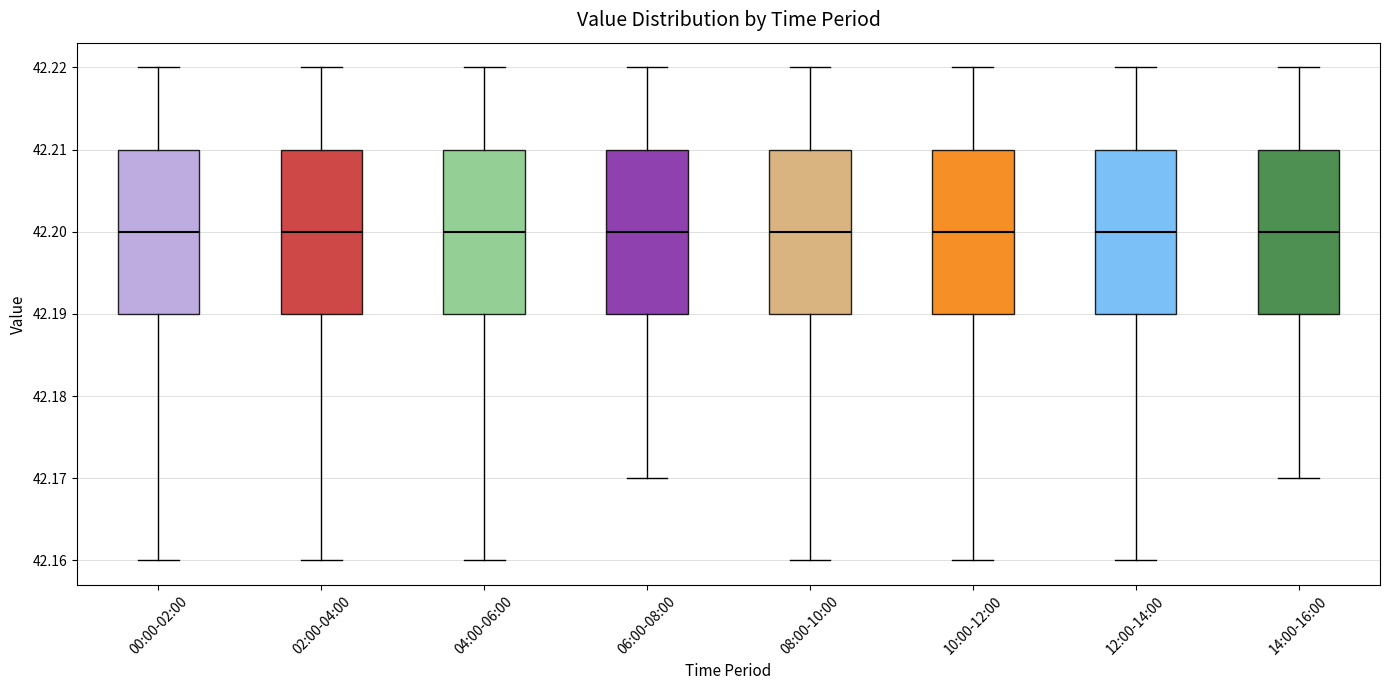

Reading left to right, transcribe this box plot: for each box, give where its median line is, the range the box spans, and where its two whiskers end, as read against the y-axis. The values are not printed on the chart, so give them approximately, as read against the axis.

00:00-02:00: median 42.20, box 42.19 to 42.21, whiskers 42.16 to 42.22
02:00-04:00: median 42.20, box 42.19 to 42.21, whiskers 42.16 to 42.22
04:00-06:00: median 42.20, box 42.19 to 42.21, whiskers 42.16 to 42.22
06:00-08:00: median 42.20, box 42.19 to 42.21, whiskers 42.17 to 42.22
08:00-10:00: median 42.20, box 42.19 to 42.21, whiskers 42.16 to 42.22
10:00-12:00: median 42.20, box 42.19 to 42.21, whiskers 42.16 to 42.22
12:00-14:00: median 42.20, box 42.19 to 42.21, whiskers 42.16 to 42.22
14:00-16:00: median 42.20, box 42.19 to 42.21, whiskers 42.17 to 42.22